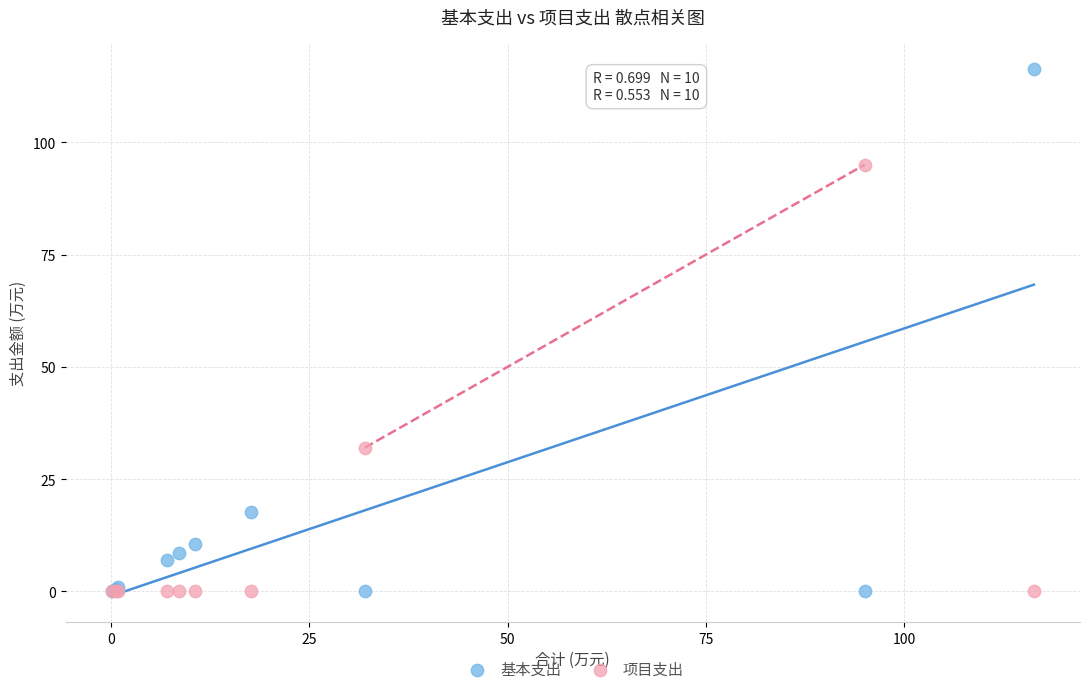

In the 项目支出 series, what Y value is closest to 47?

32.0